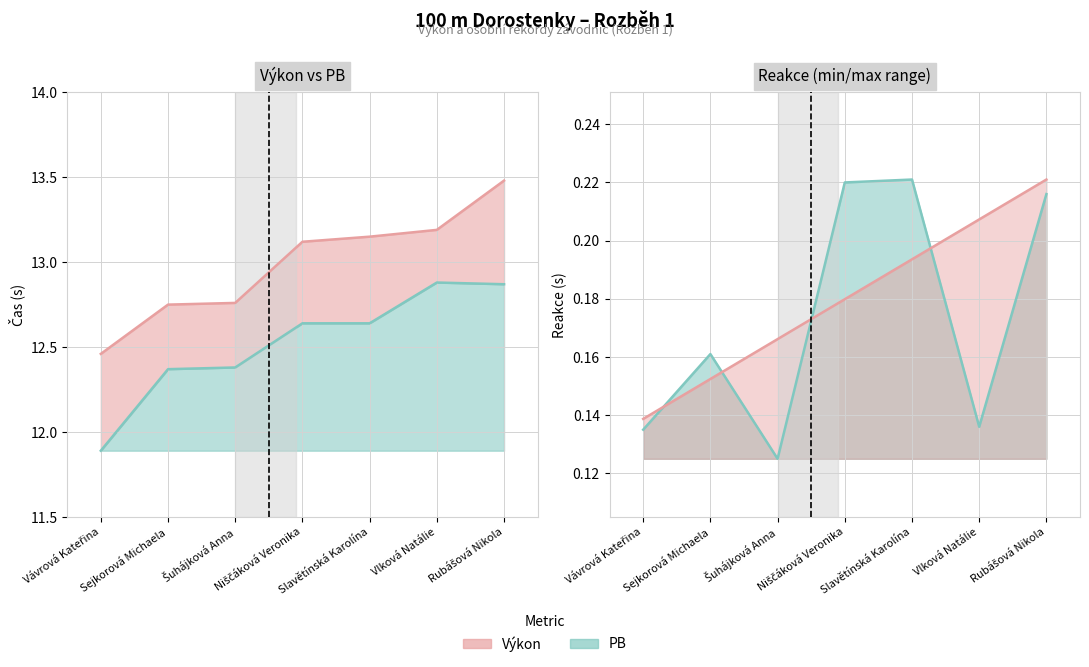

True or false: PB and Výkon intersect in this chart.

False